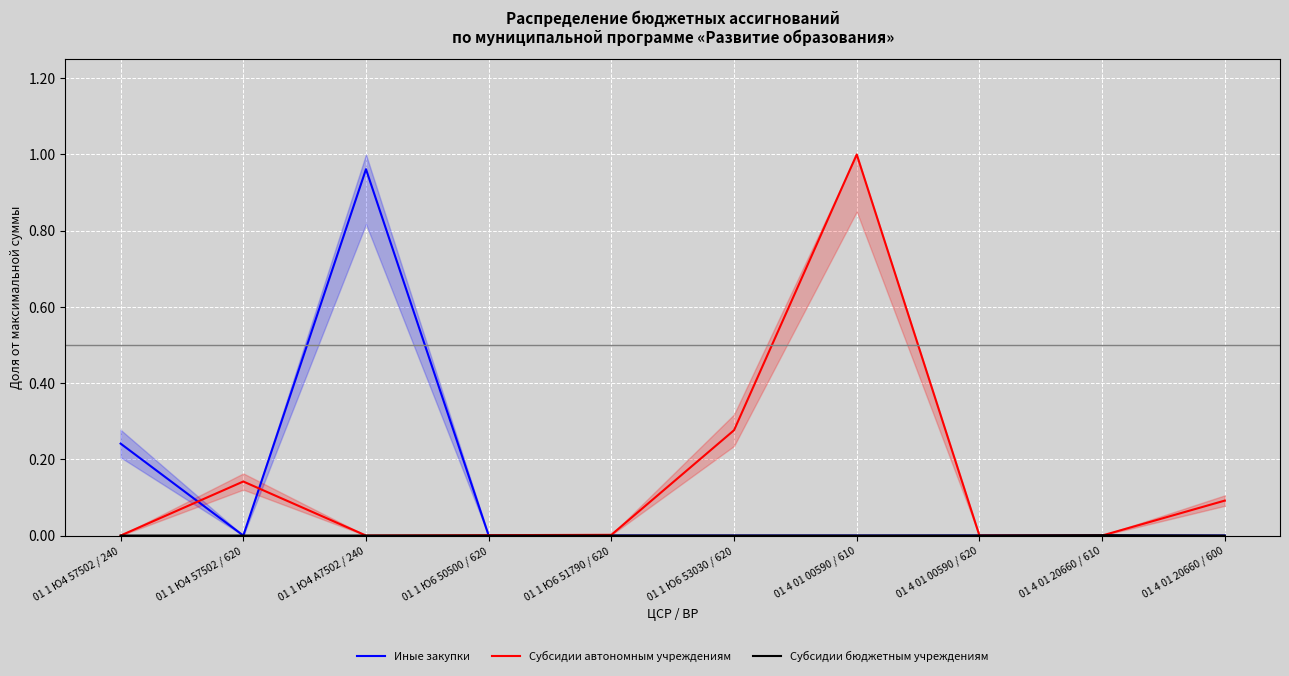

Reading right to left, what are all the values shown in this chart?

Иные закупки: 0.0	0.0	0.0	0.0	0.0	0.0	0.0	1.0	0.0	0.2
Субсидии автономным учреждениям: 0.1	0.0	0.0	1.0	0.3	0.0	0.0	0.0	0.1	0.0
Субсидии бюджетным учреждениям: 0.0	0.0	0.0	0.0	0.0	0.0	0.0	0.0	0.0	0.0